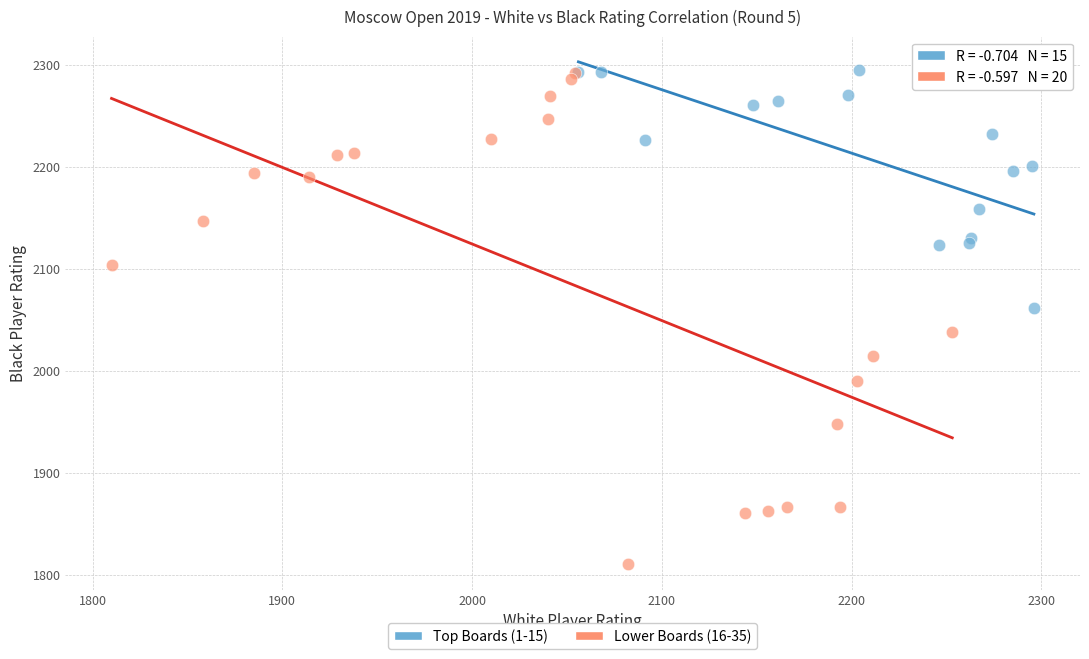

Which series reaches the minimum Y coordinate?

Lower Boards (16-35)